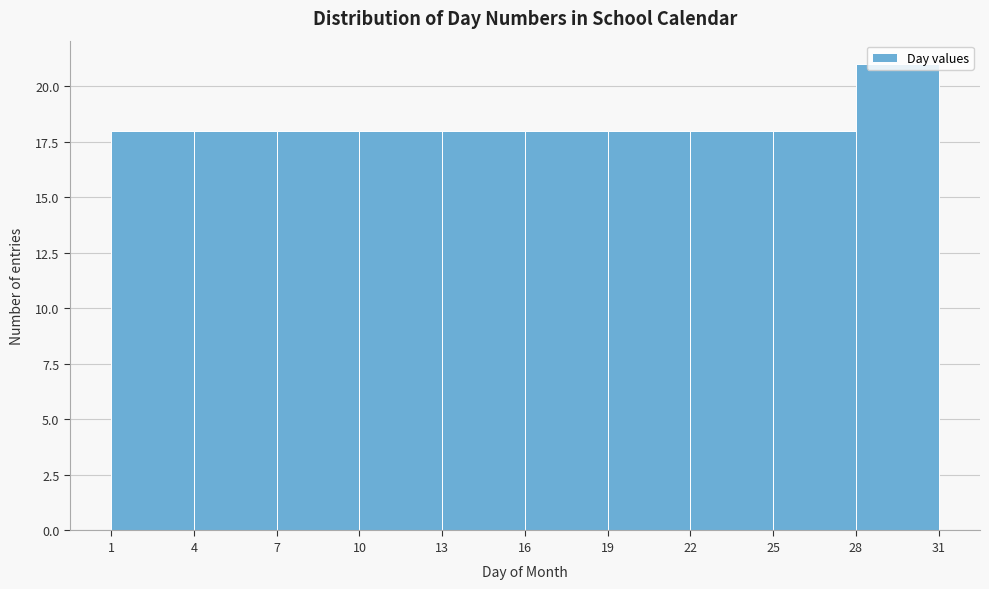

Reading left to right, transcribe this chart: for each bar, give the range it covers on the x-axis and its height. The values are not printed on the chart, so give them approximately, as read against the axis.

1 to 4: 18
4 to 7: 18
7 to 10: 18
10 to 13: 18
13 to 16: 18
16 to 19: 18
19 to 22: 18
22 to 25: 18
25 to 28: 18
28 to 31: 21